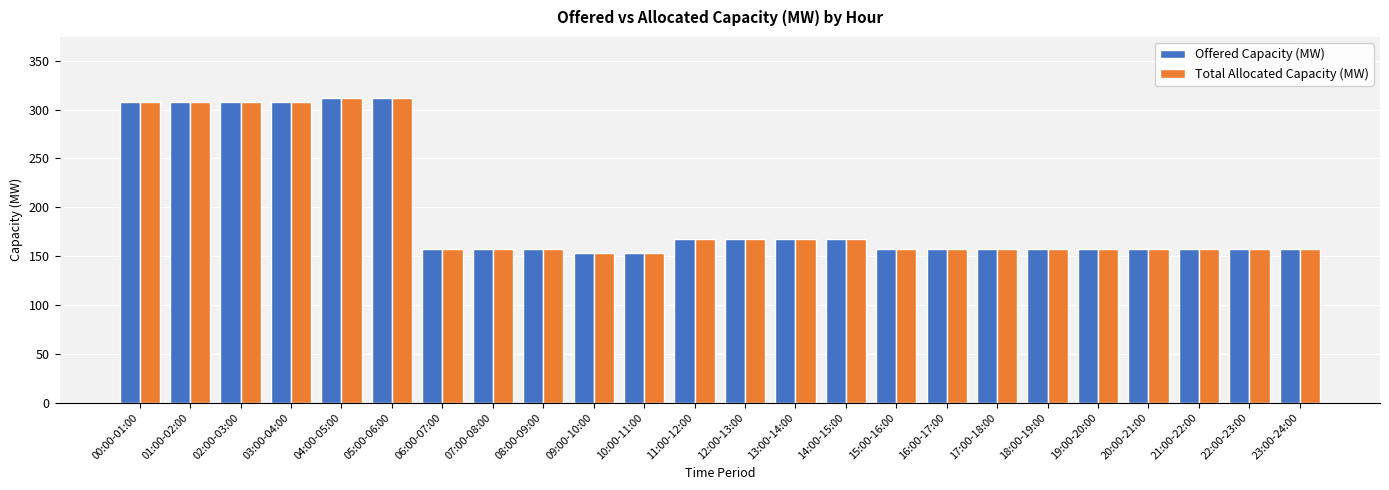

At which label does Offered Capacity (MW) first exceed 157?

00:00-01:00